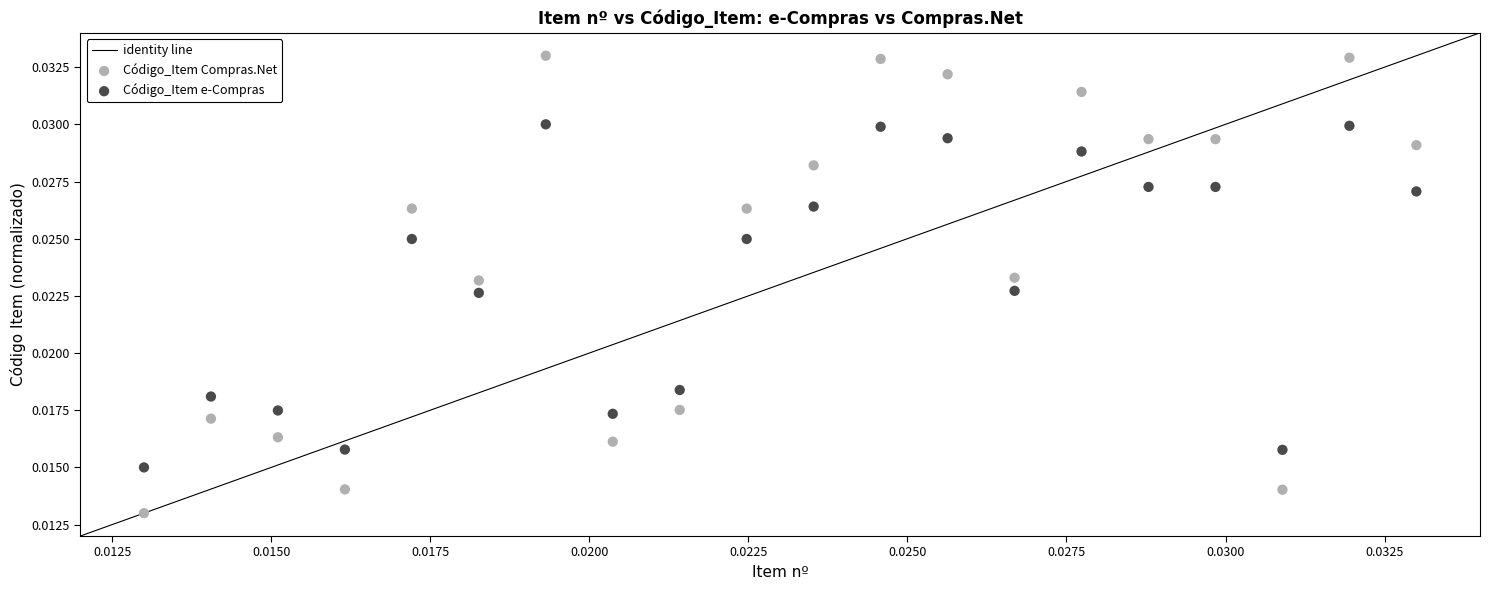

Which series has the largest Y range (max minus min)?

Código_Item Compras.Net